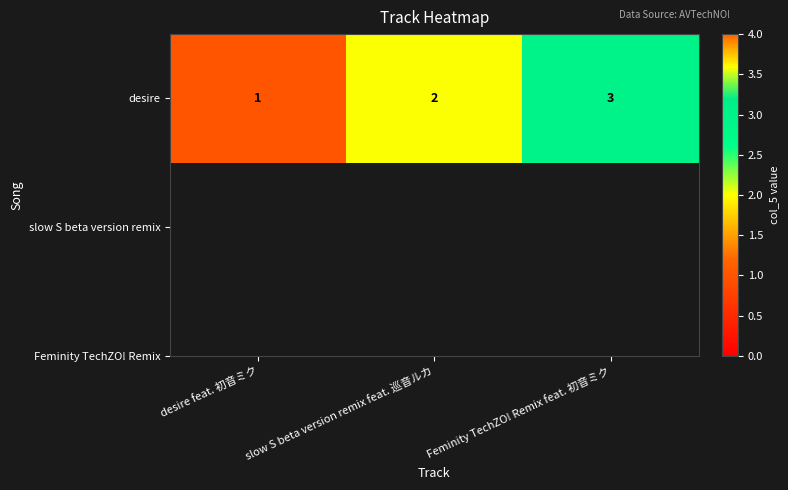

Is it true that the value at Feminity TechZO! Remix feat. 初音ミク is 5?

False